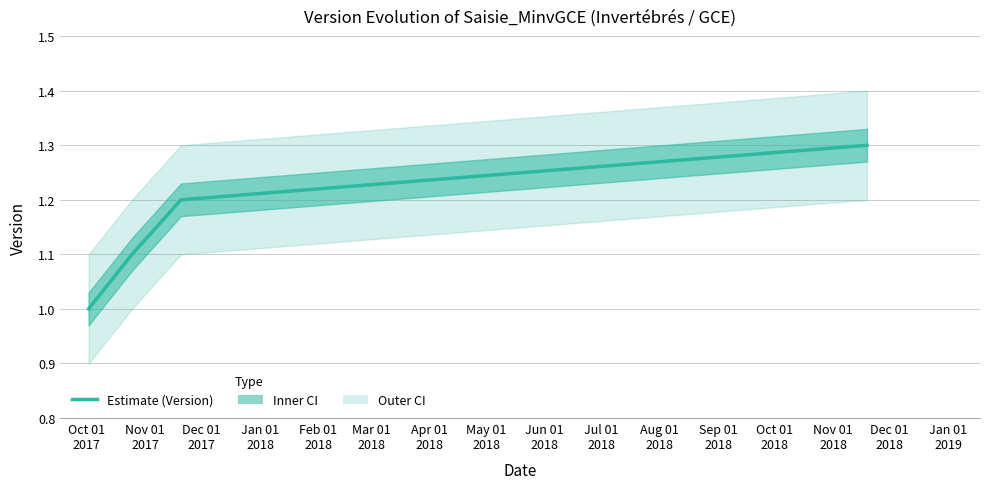

Is this an area chart (filled region under the line)?

No